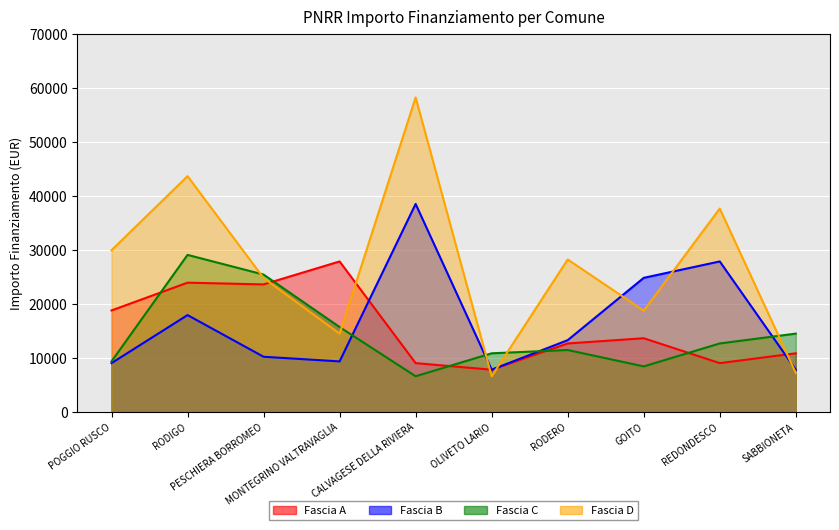

The Fascia C series shows 14568 at SABBIONETA. True or false?

True